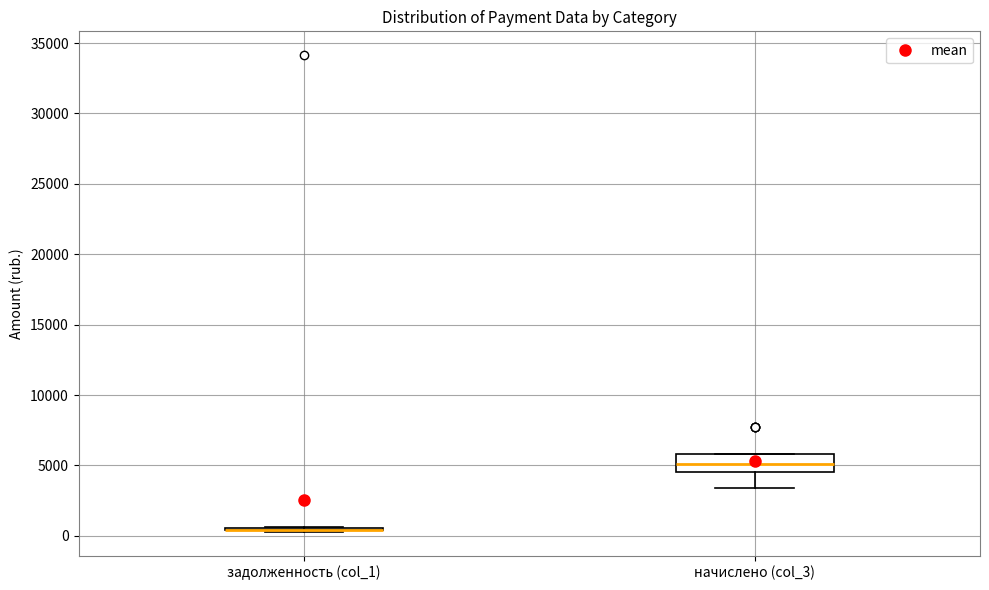

Comparing the boxes themselves (not the whiskers), which one is the tallest?

начислено (col_3)